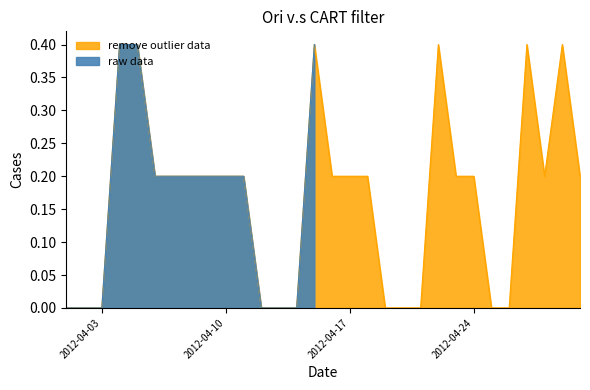

How many values are between 0 and 1?

30